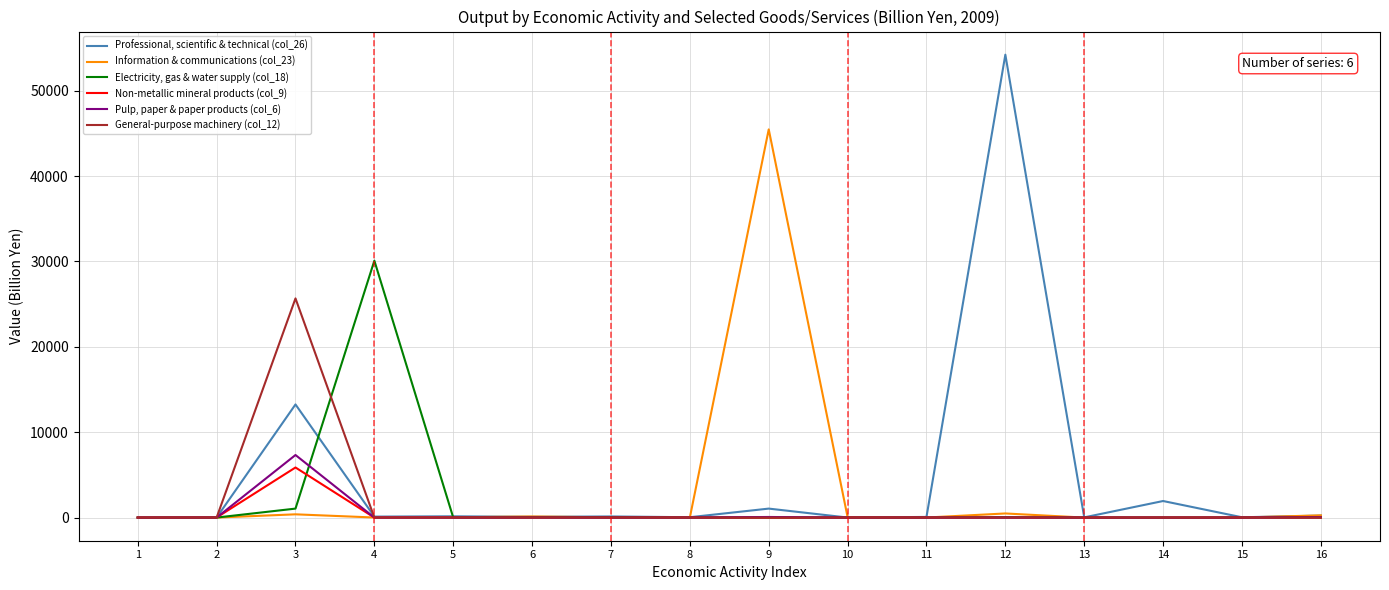

Rank the series by their maximum value, from lowest to highest.

Non-metallic mineral products (col_9), Pulp, paper & paper products (col_6), General-purpose machinery (col_12), Electricity, gas & water supply (col_18), Information & communications (col_23), Professional, scientific & technical (col_26)